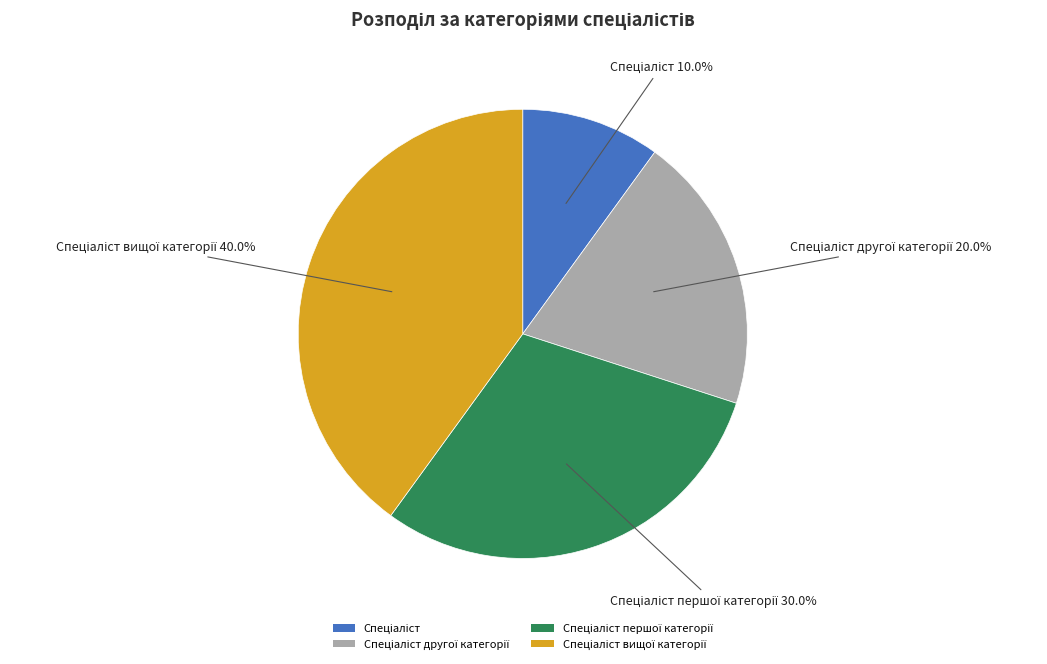

Is there any slice that represents more than half of the pie?

No